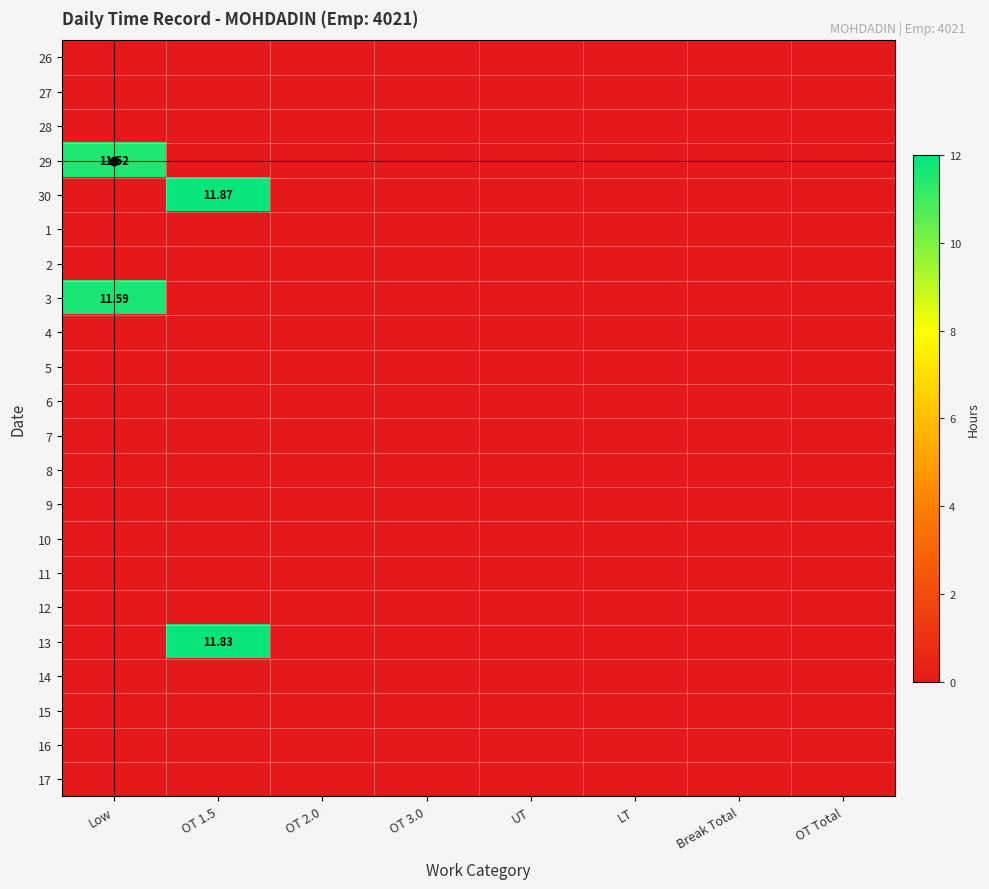

How many distinct data groups are displayed?

22